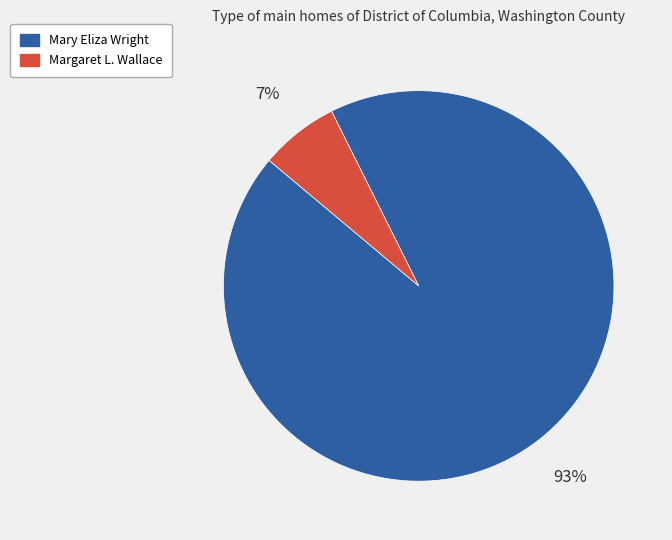

Rank the categories by value from lowest to highest.

Margaret L. Wallace, Mary Eliza Wright